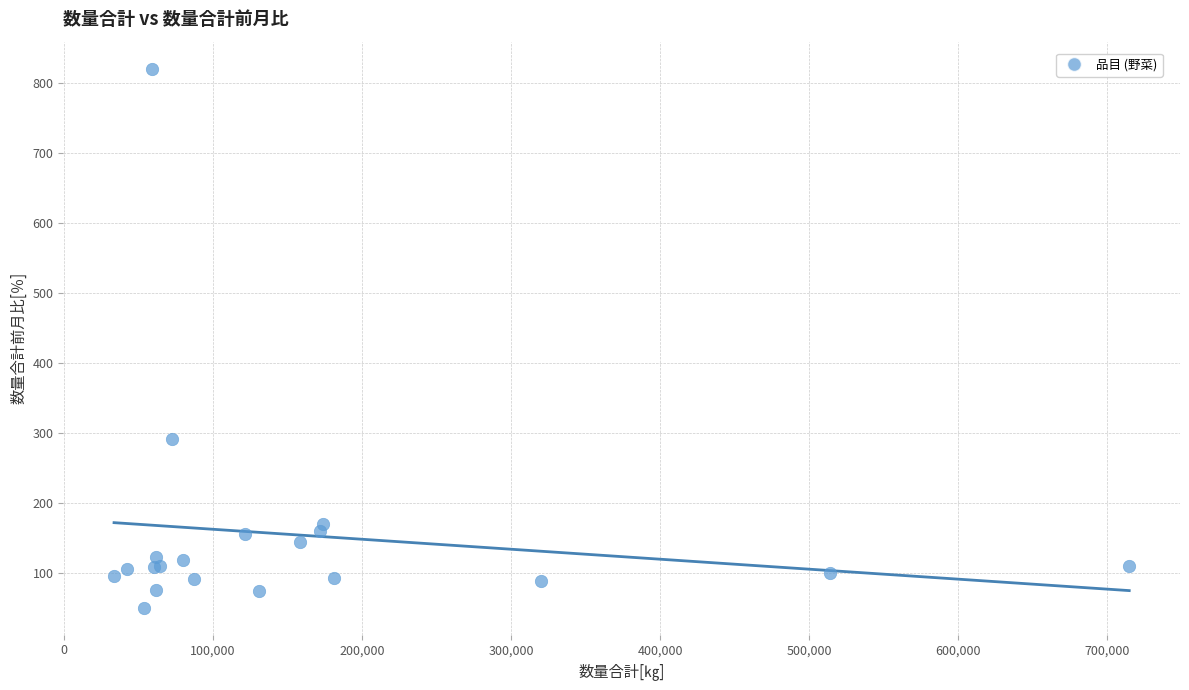

What Y value in the scatter plot is closest to 435?

291.2